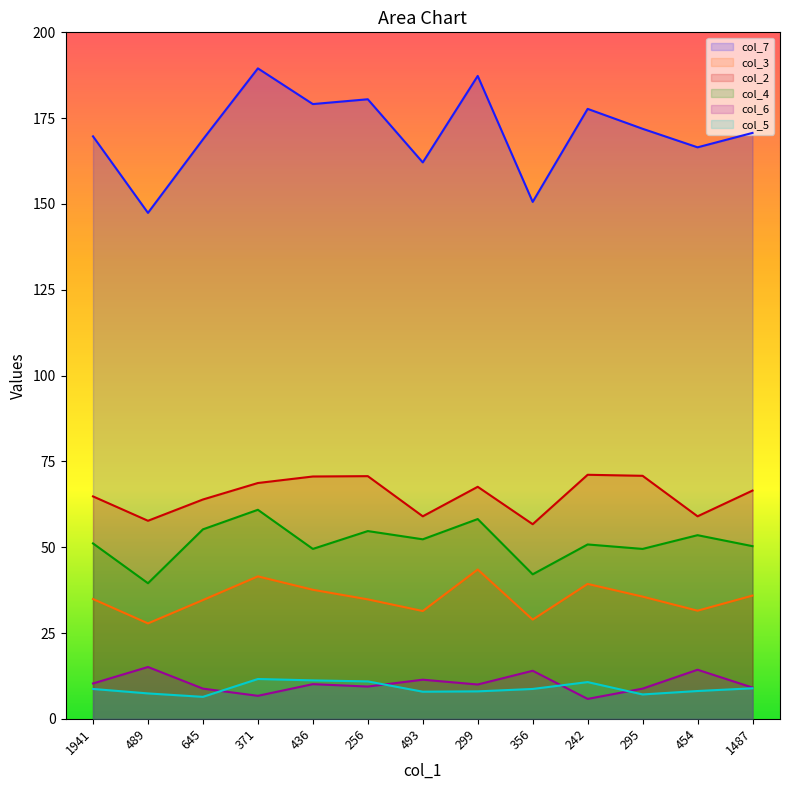

Reading left to right, what are all the values shown in this chart?

col_7: 1941=169.7	489=147.4	645=168.8	371=189.5	436=179.1	256=180.5	493=162.1	299=187.3	356=150.6	242=177.7	295=171.9	454=166.5	1487=170.7
col_3: 1941=34.9	489=27.8	645=34.6	371=41.5	436=37.6	256=34.8	493=31.4	299=43.5	356=28.9	242=39.3	295=35.6	454=31.5	1487=35.9
col_2: 1941=64.8	489=57.7	645=63.9	371=68.7	436=70.6	256=70.7	493=59.0	299=67.6	356=56.7	242=71.1	295=70.8	454=59.0	1487=66.5
col_4: 1941=51.1	489=39.5	645=55.2	371=60.9	436=49.5	256=54.7	493=52.3	299=58.2	356=42.1	242=50.8	295=49.5	454=53.5	1487=50.3
col_6: 1941=10.3	489=15.1	645=8.8	371=6.7	436=10.1	256=9.4	493=11.4	299=10.0	356=14.0	242=5.8	295=8.8	454=14.3	1487=9.1
col_5: 1941=8.7	489=7.4	645=6.4	371=11.6	436=11.2	256=10.9	493=7.9	299=8.0	356=8.7	242=10.7	295=7.1	454=8.1	1487=8.9